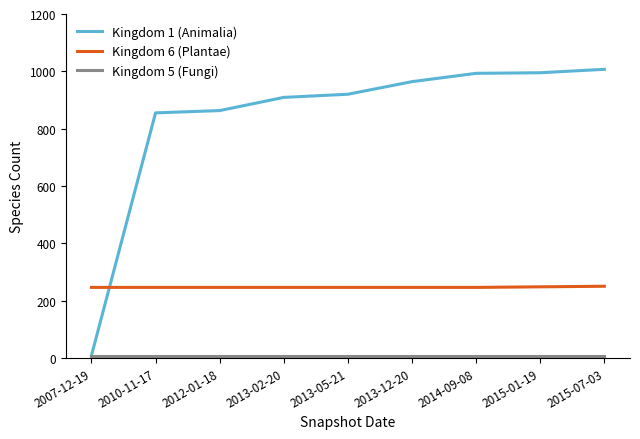

True or false: Kingdom 6 (Plantae) and Kingdom 1 (Animalia) intersect in this chart.

True